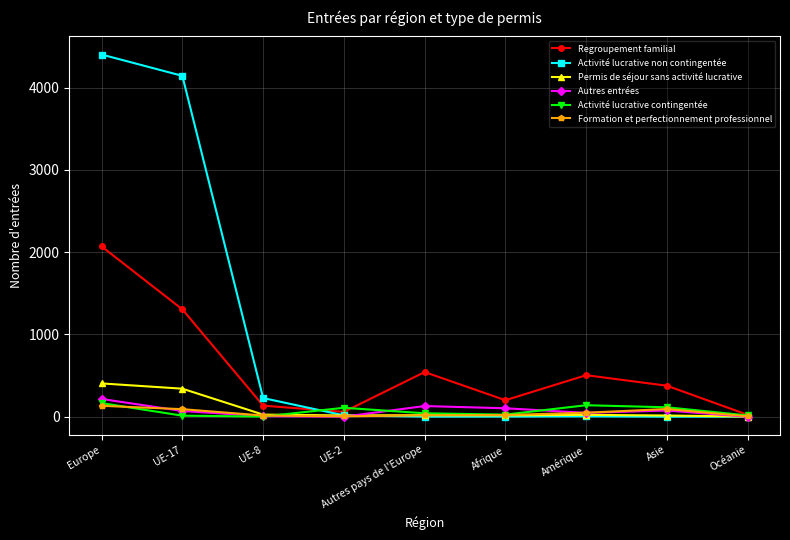

Which series has the largest total across all categories?

Activité lucrative non contingentée